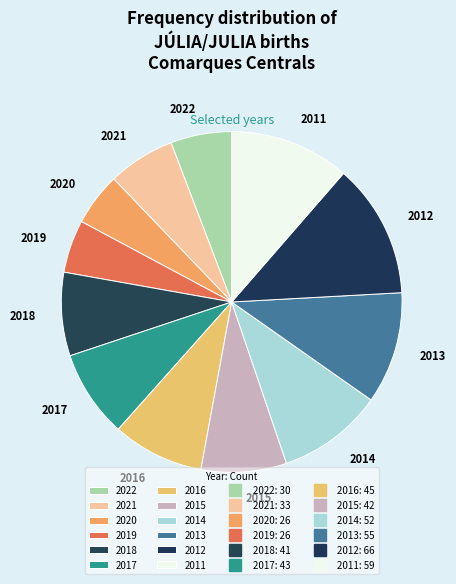

True or false: 2015 accounts for 8% of the total.

True